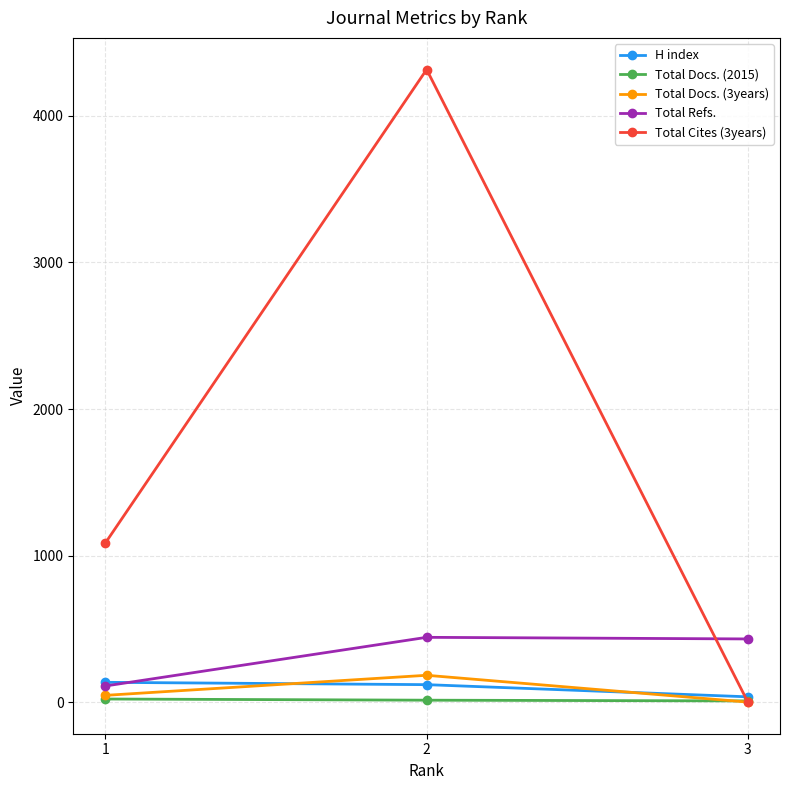

Which category has the highest value in the Total Cites (3years) series?

2